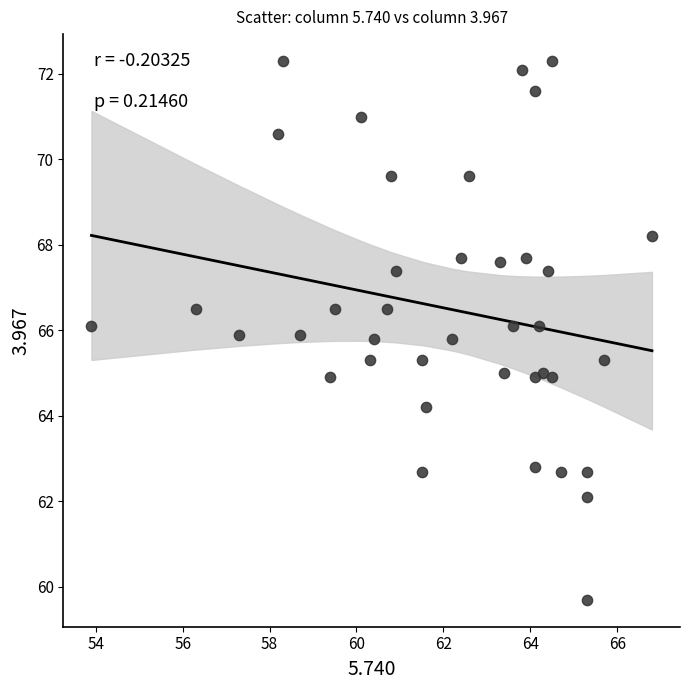

What is the range of X values (max minus min)?

12.9